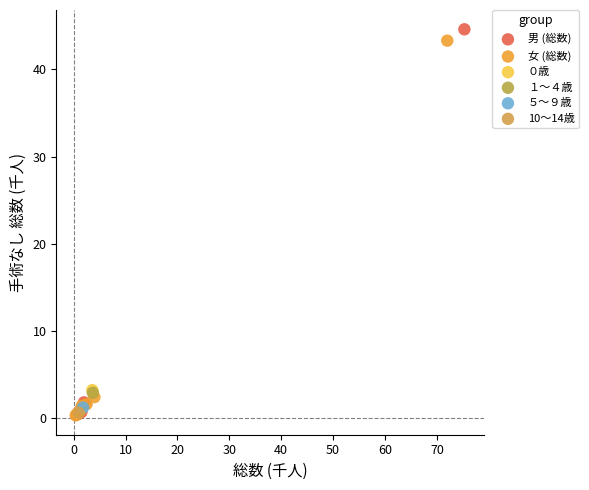

What are all the series names shown in the legend?

男 (総数), 女 (総数), ０歳, １～４歳, ５～９歳, 10～14歳